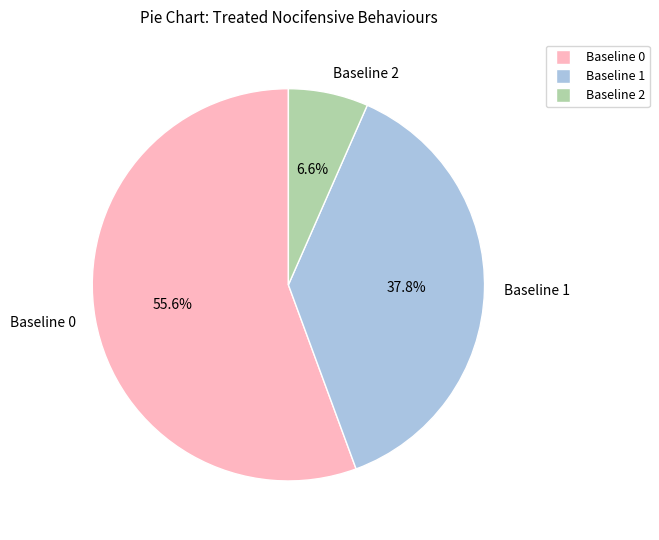

Rank the categories by value from lowest to highest.

Baseline 2, Baseline 1, Baseline 0